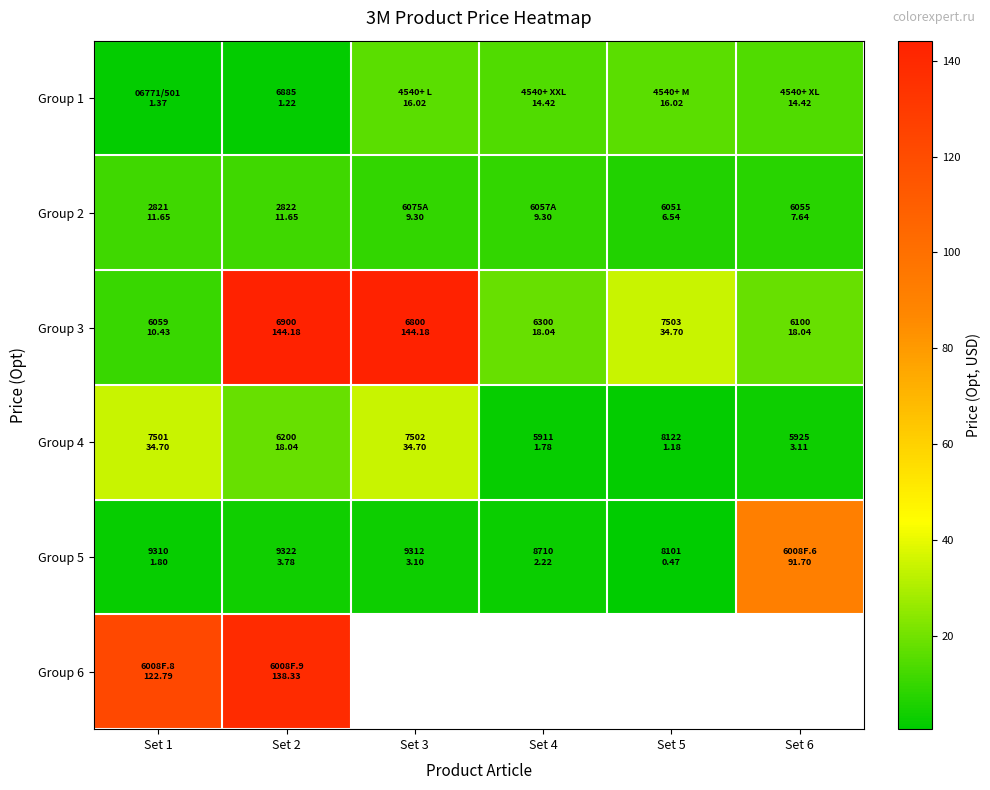

What is the highest value of the Group 5 series?

91.7